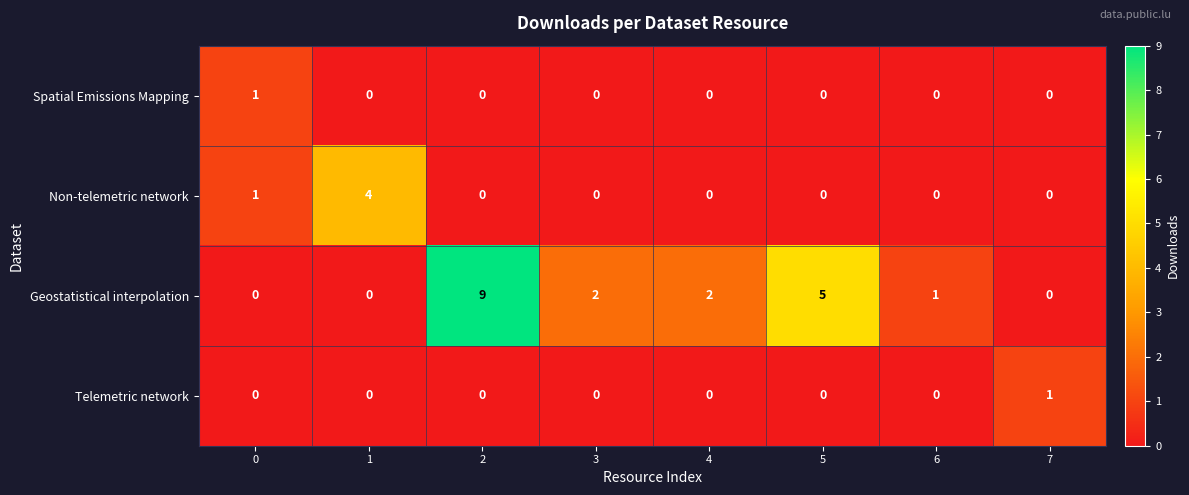

How many series are shown in this chart?

4